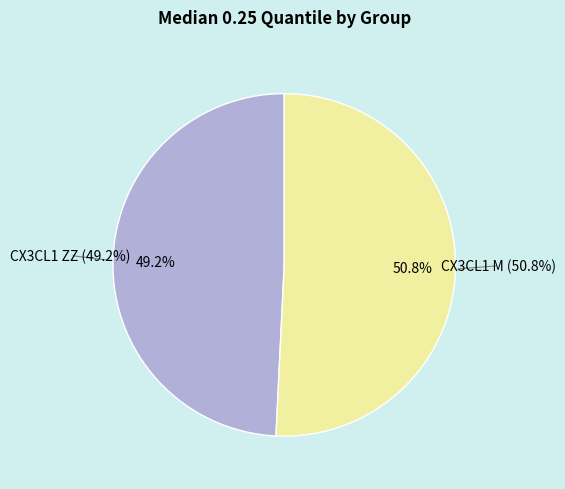

Is it true that CX3CL1 ZZ is 58% of the pie?

False